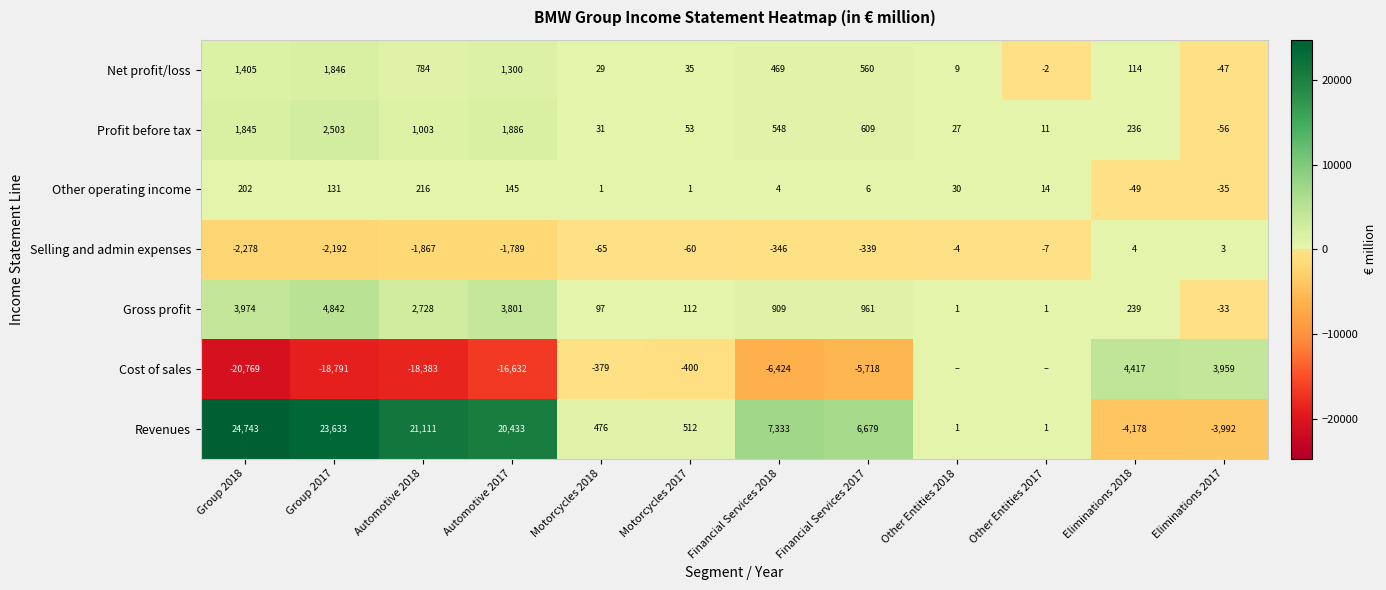

What is the difference between the maximum and minimum values in the Net profit/loss series?

1893